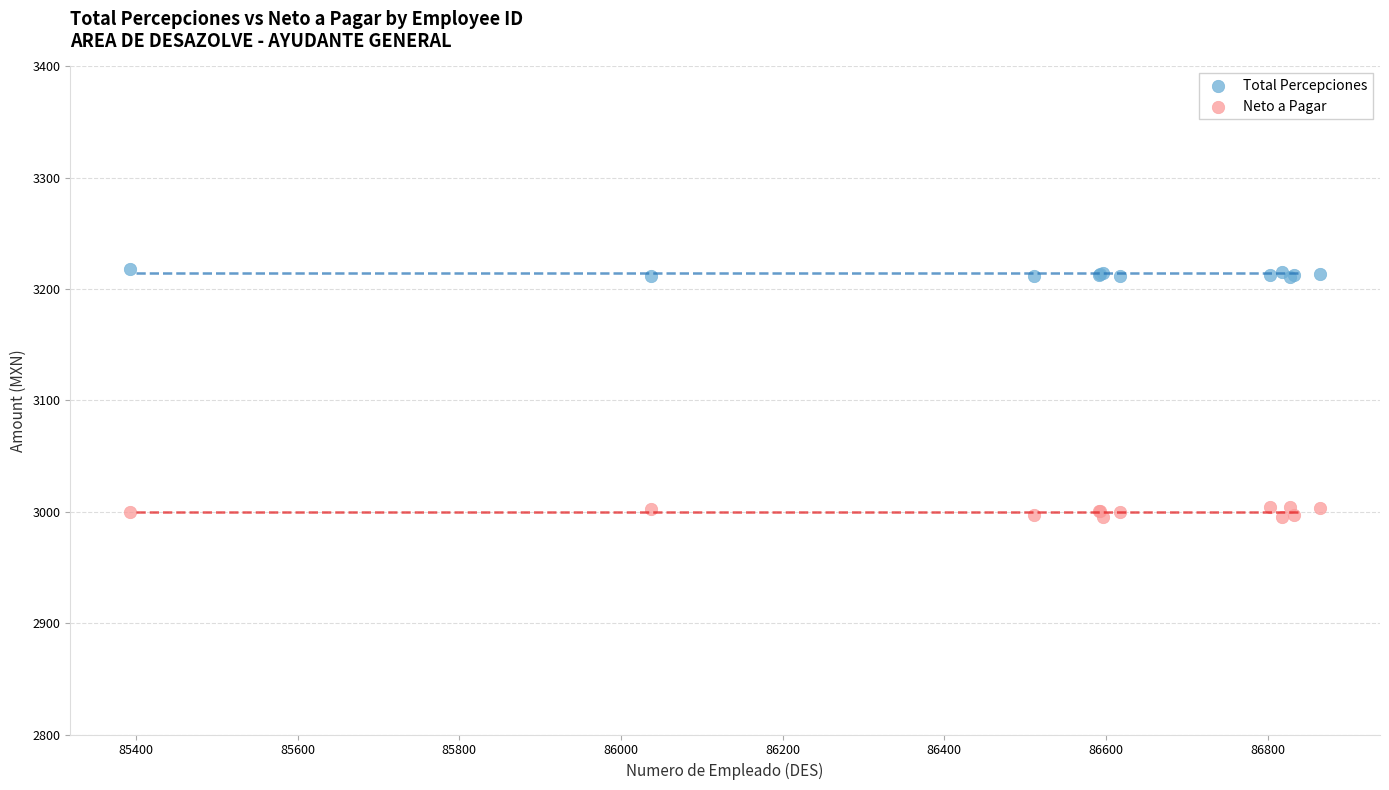

What are all the series names shown in the legend?

Total Percepciones, Neto a Pagar